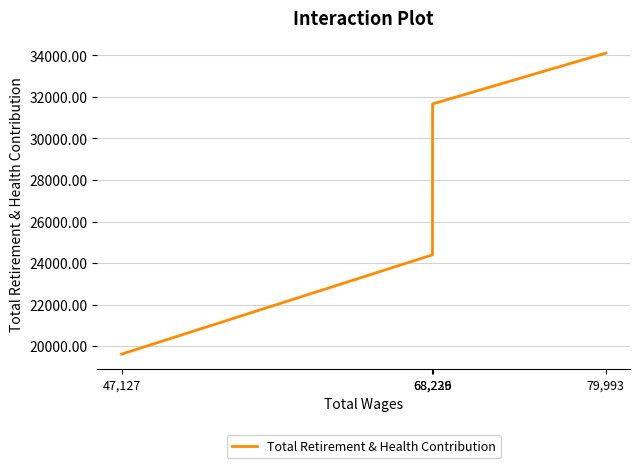

What is the minimum value shown in the chart?

19613